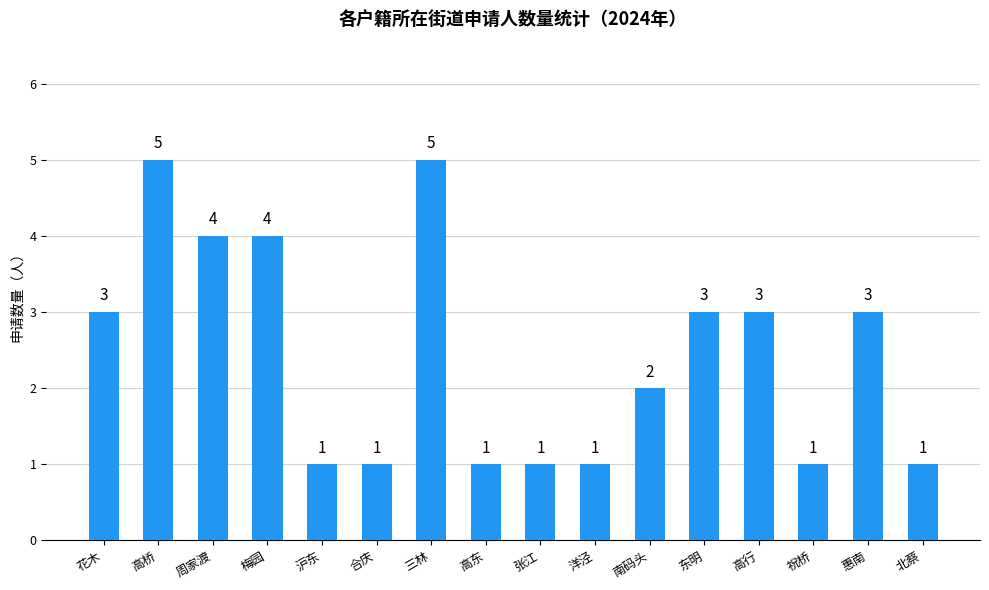

What is the difference between the values at 三林 and 祝桥?

4